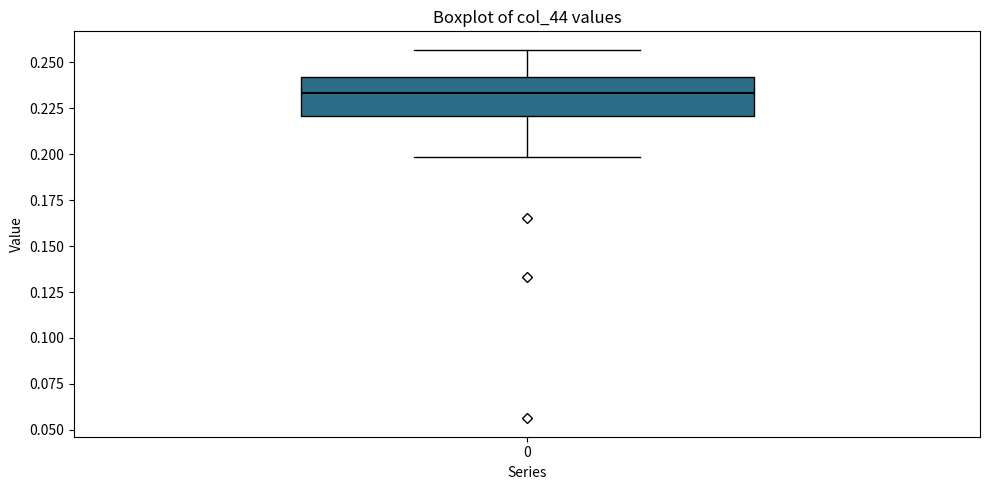

Transcribe this box plot: give where the median line is, the range the box spans, and where the two whiskers end, as read against the y-axis. The values are not printed on the chart, so give them approximately, as read against the axis.

median 0.235, box 0.220 to 0.240, whiskers 0.200 to 0.255